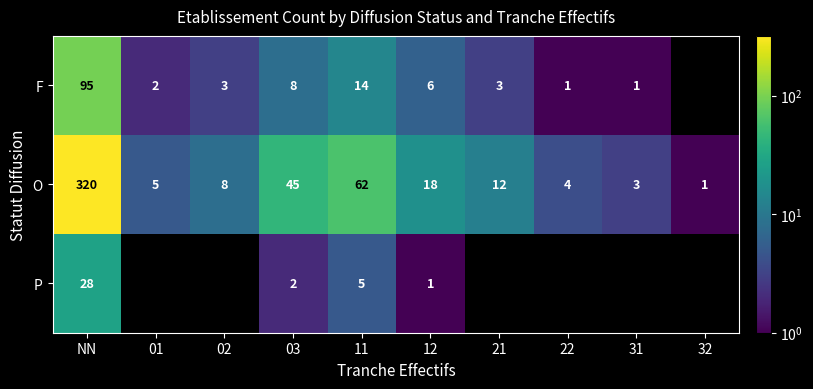

At which category is the sum across all series the highest?

NN